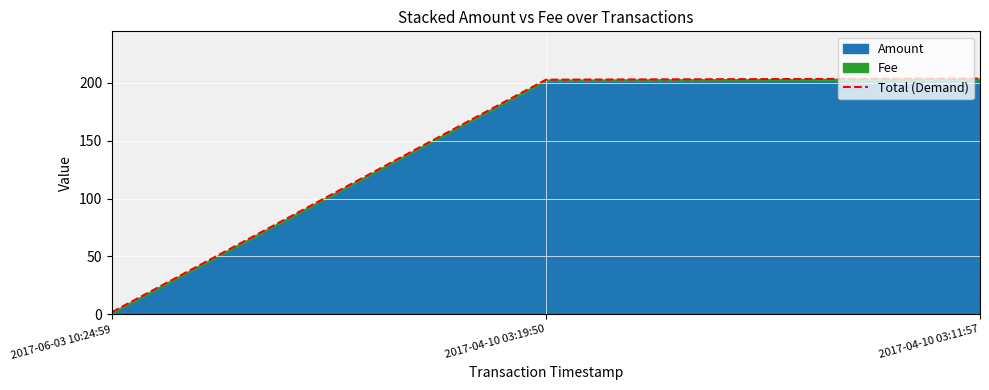

Reading left to right, what are all the values shown in this chart?

2.0	202.5	203.5